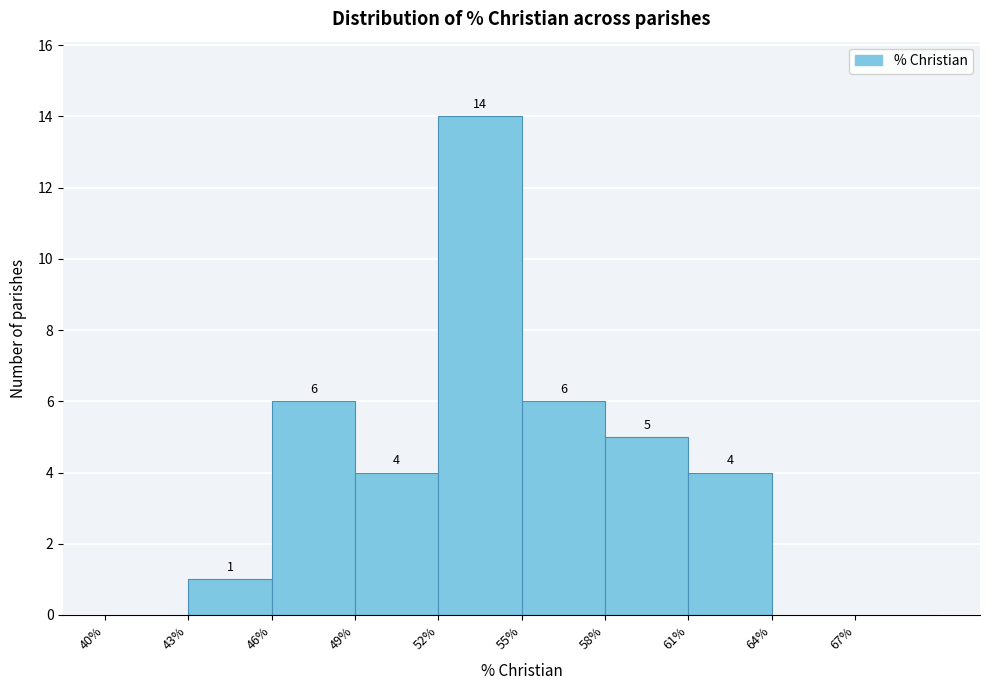

Which range on the x-axis has the tallest bar?

52 to 55